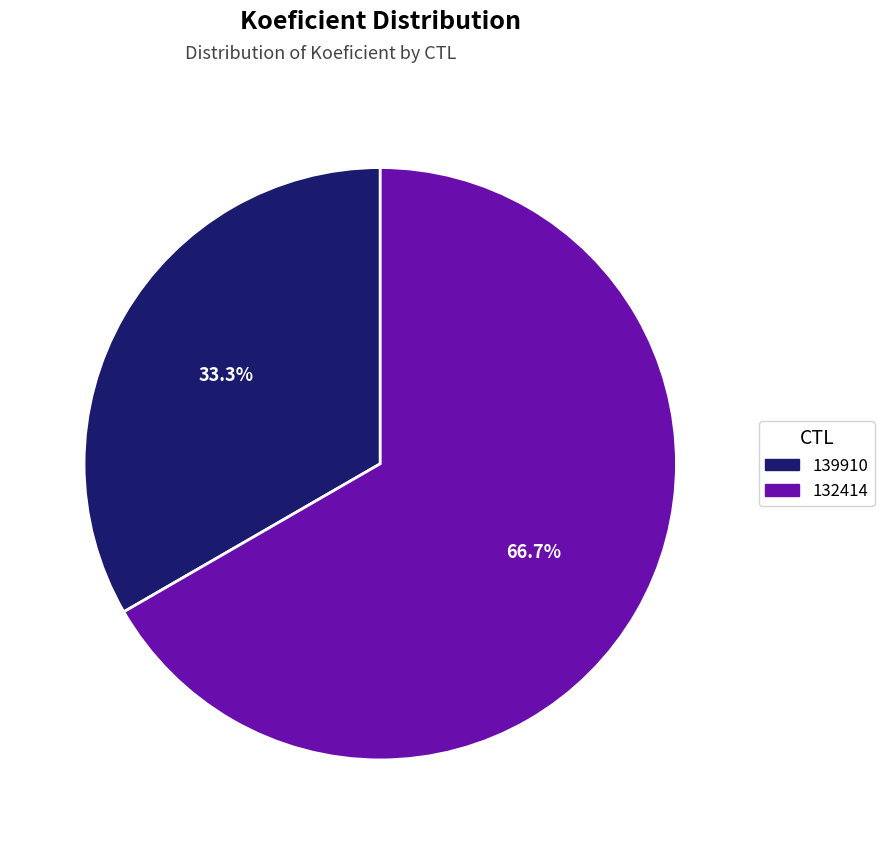

How many slices are in this pie chart?

2